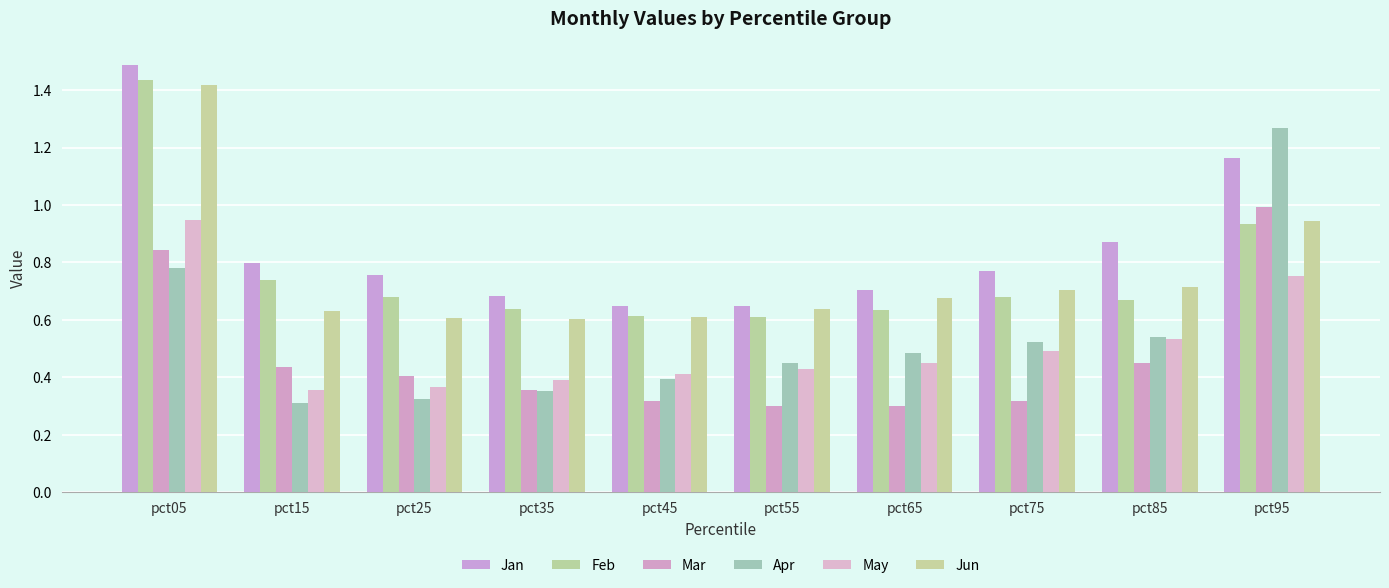

Reading left to right, extract all data points from this chart.

Jan: pct05=1.5	pct15=0.8	pct25=0.8	pct35=0.7	pct45=0.6	pct55=0.6	pct65=0.7	pct75=0.8	pct85=0.9	pct95=1.2
Feb: pct05=1.4	pct15=0.7	pct25=0.7	pct35=0.6	pct45=0.6	pct55=0.6	pct65=0.6	pct75=0.7	pct85=0.7	pct95=0.9
Mar: pct05=0.8	pct15=0.4	pct25=0.4	pct35=0.4	pct45=0.3	pct55=0.3	pct65=0.3	pct75=0.3	pct85=0.4	pct95=1.0
Apr: pct05=0.8	pct15=0.3	pct25=0.3	pct35=0.4	pct45=0.4	pct55=0.4	pct65=0.5	pct75=0.5	pct85=0.5	pct95=1.3
May: pct05=0.9	pct15=0.4	pct25=0.4	pct35=0.4	pct45=0.4	pct55=0.4	pct65=0.4	pct75=0.5	pct85=0.5	pct95=0.8
Jun: pct05=1.4	pct15=0.6	pct25=0.6	pct35=0.6	pct45=0.6	pct55=0.6	pct65=0.7	pct75=0.7	pct85=0.7	pct95=0.9